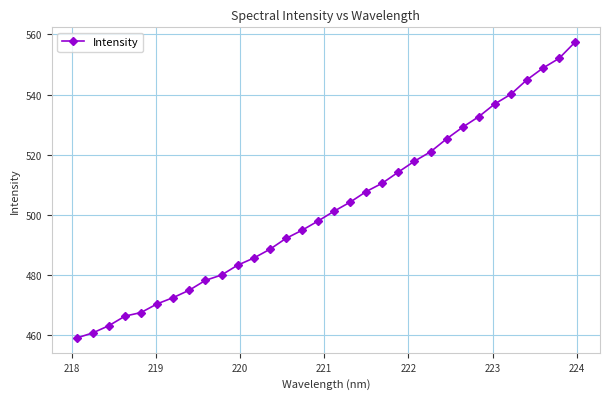

What is the minimum value shown in the chart?

459.0